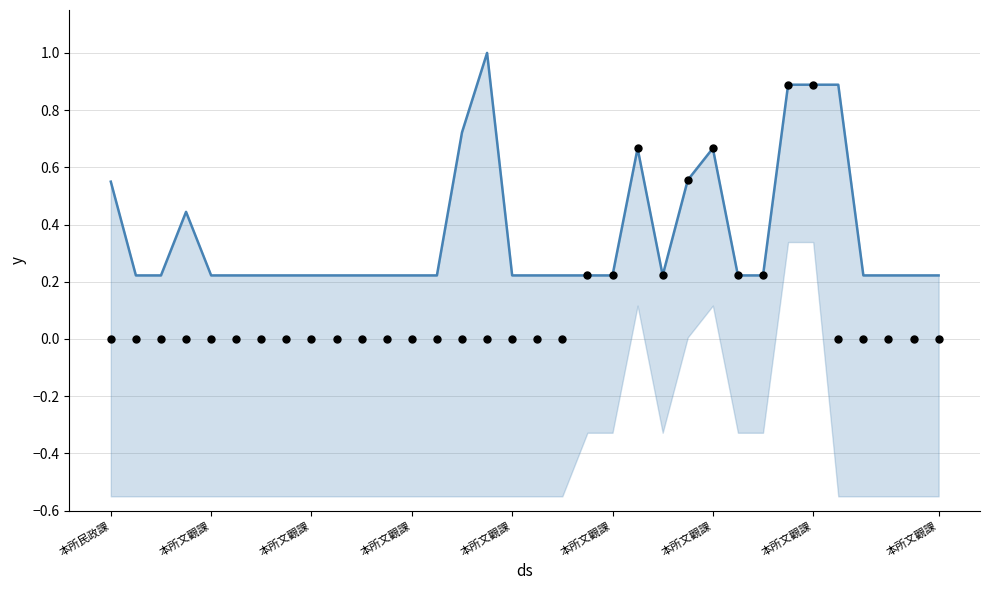

At how many categories does at least one series exceed 0?

34